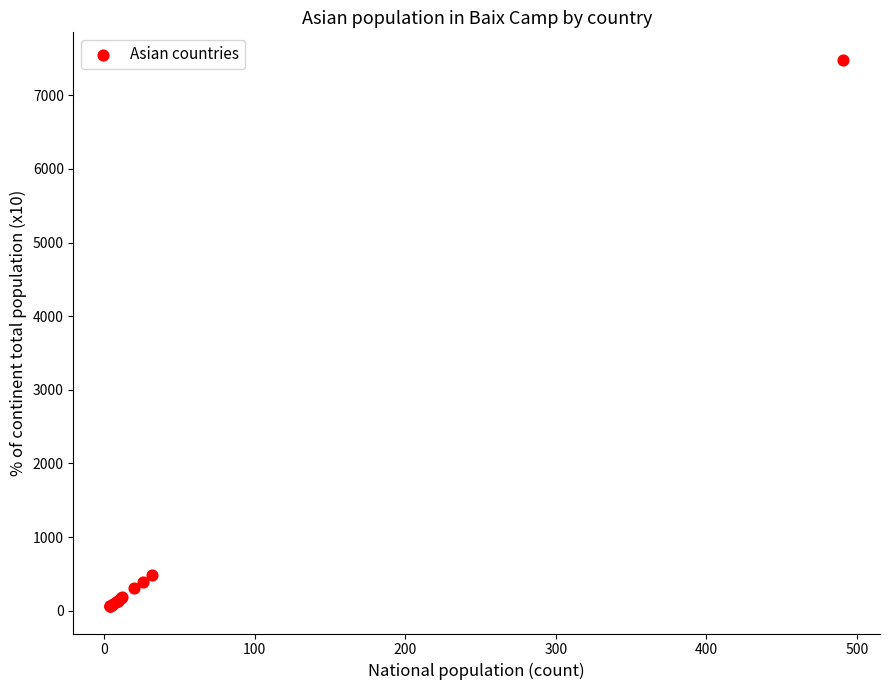

What Y value in the scatter plot is closest to 3773?

488